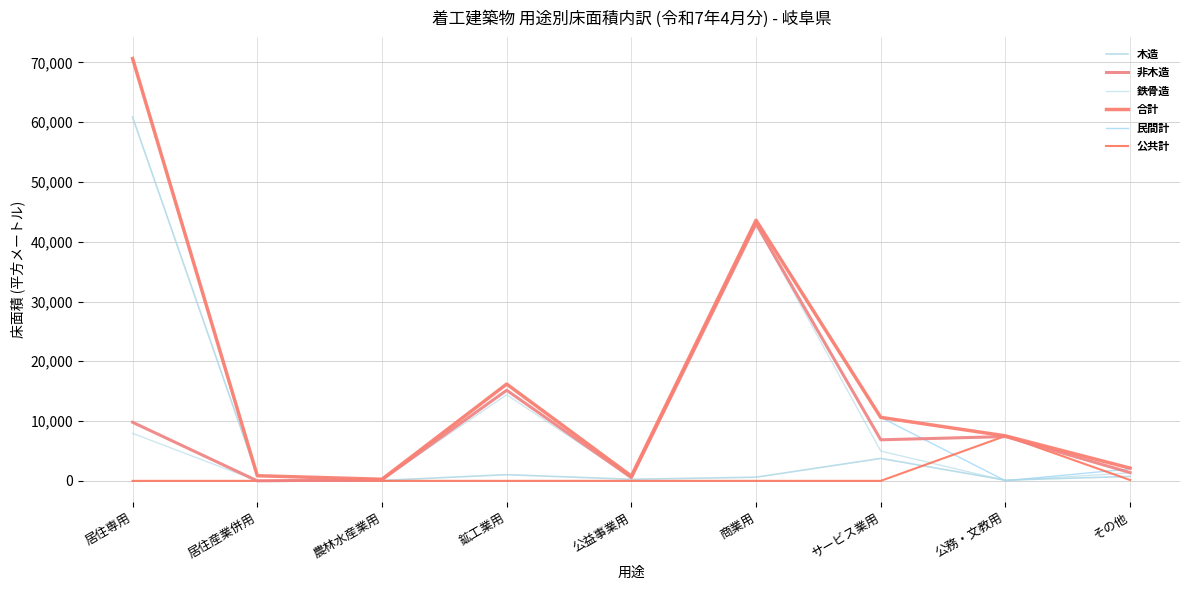

Is this an area chart (filled region under the line)?

No